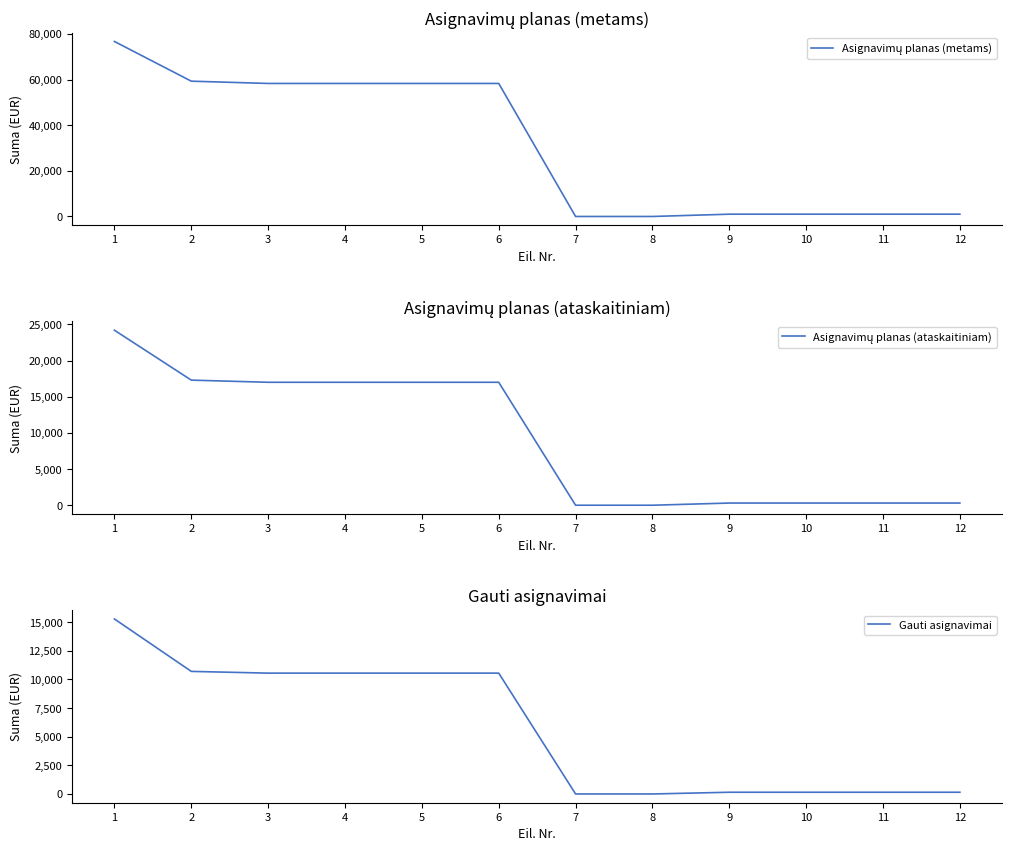

What is the approximate value of Gauti asignavimai at 4?

10549.5